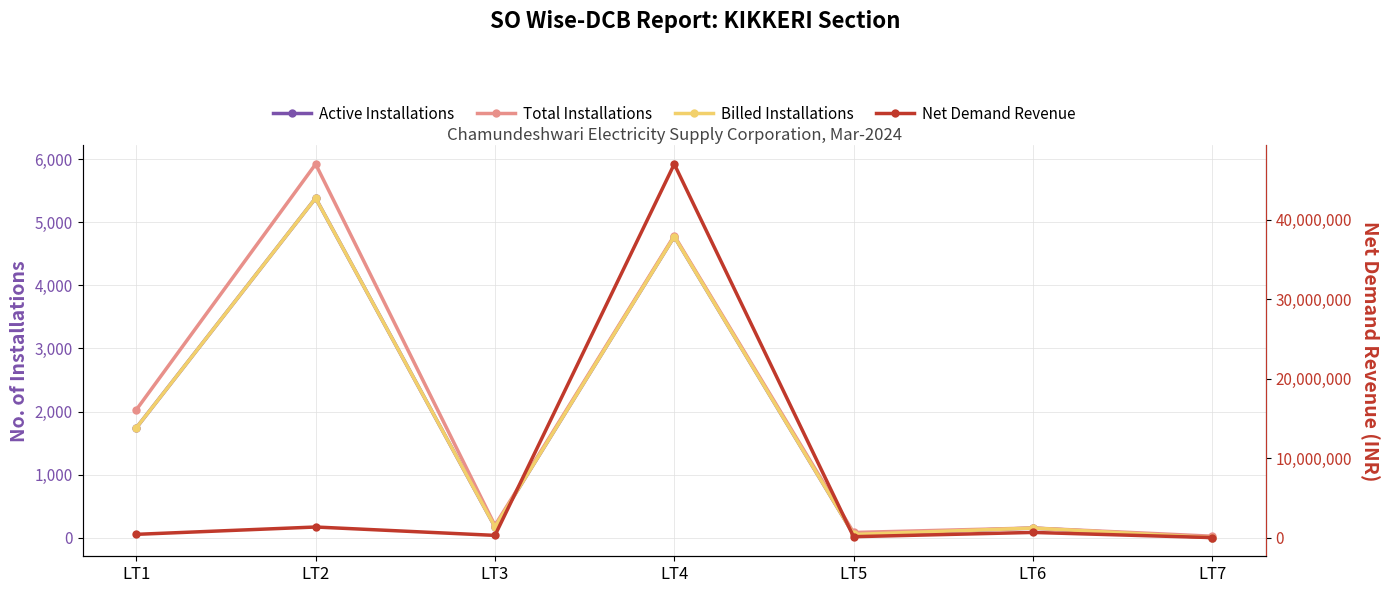

What is the sum of all Billed Installations values?

12277.0